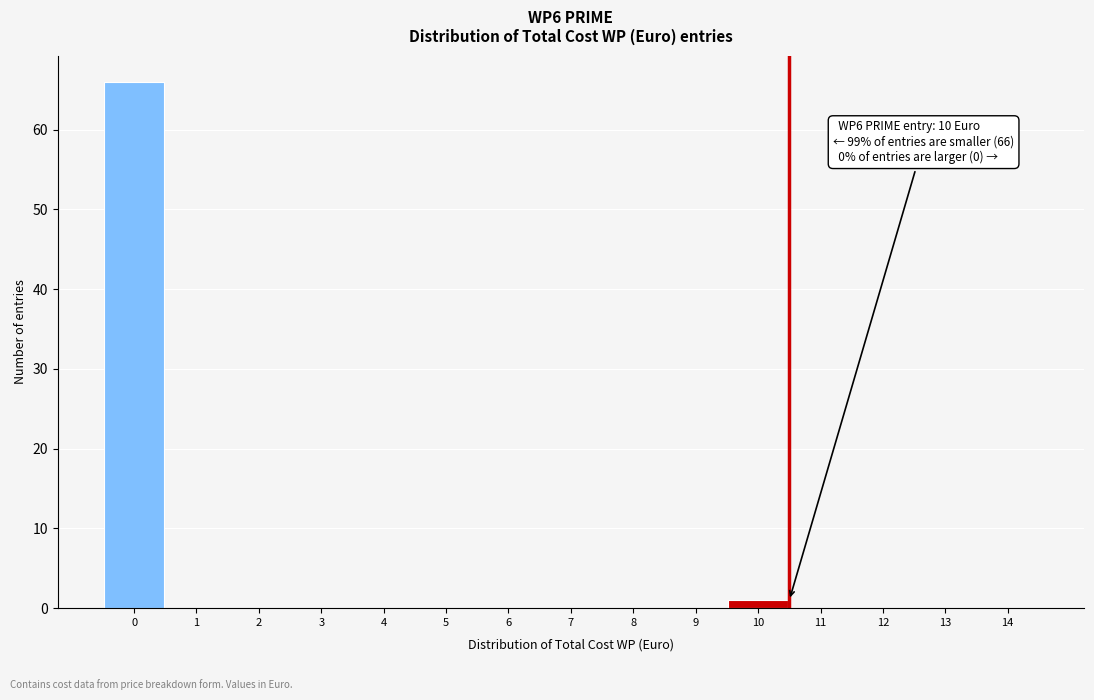

Reading right to left, extract all data points from this chart.

14=0	13=0	12=0	11=0	10=1	9=0	8=0	7=0	6=0	5=0	4=0	3=0	2=0	1=0	0=66